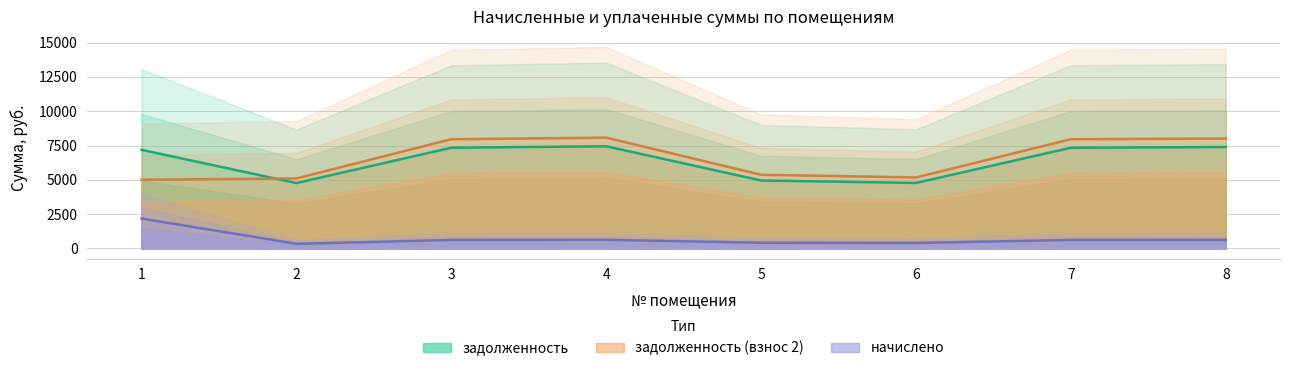

At which category does задолженность reach its first local valley?

2